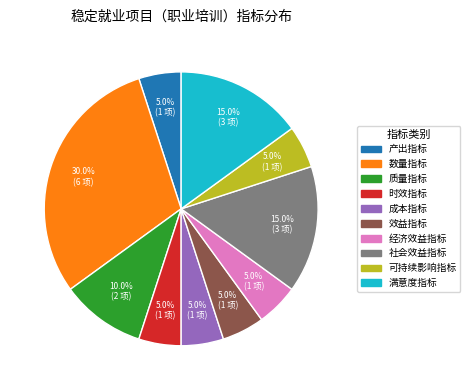

To the nearest percent, what is the difference between the 经济效益指标 and 社会效益指标 slice percentages?

10%